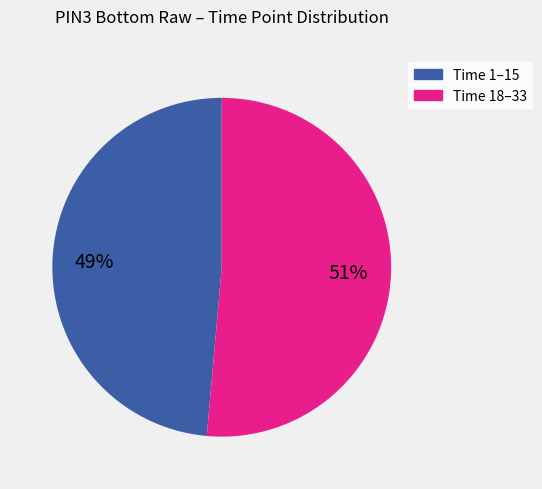

Between Time 18–33 and Time 1–15, which is larger?

Time 18–33